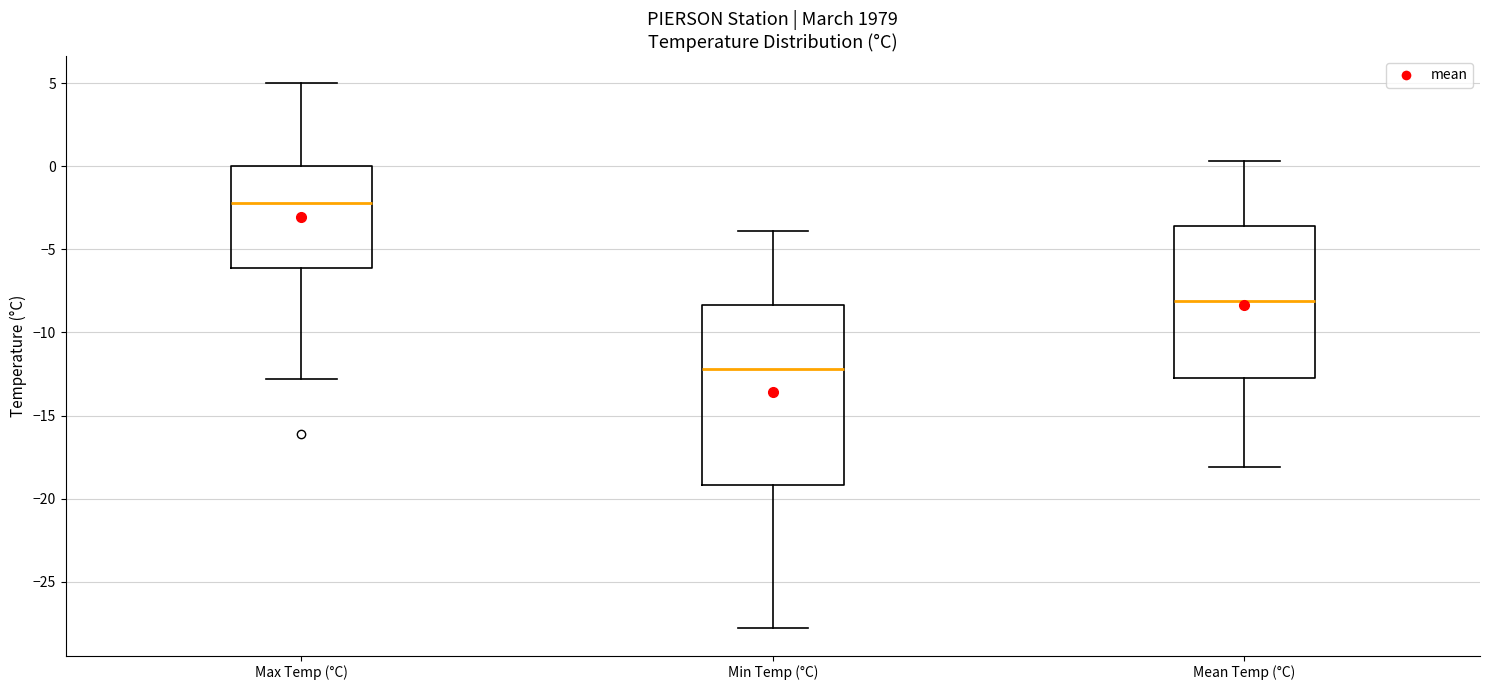

Which box has the highest median line?

Max Temp (°C)